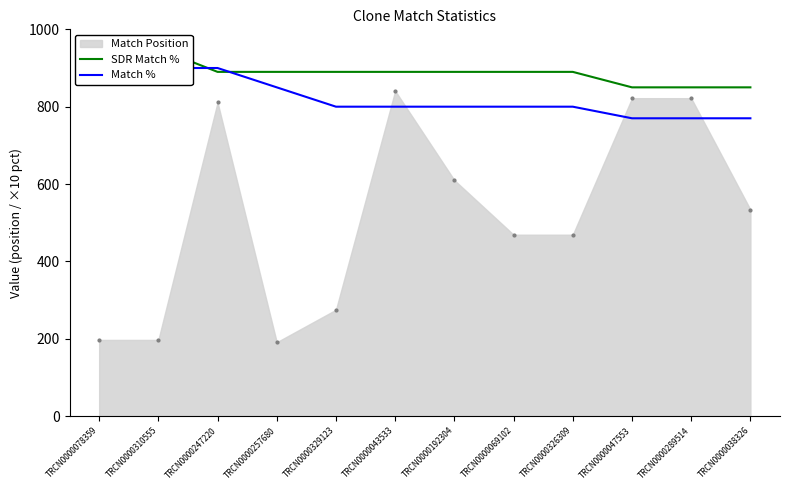

At how many categories does at least one series exceed 910?

2